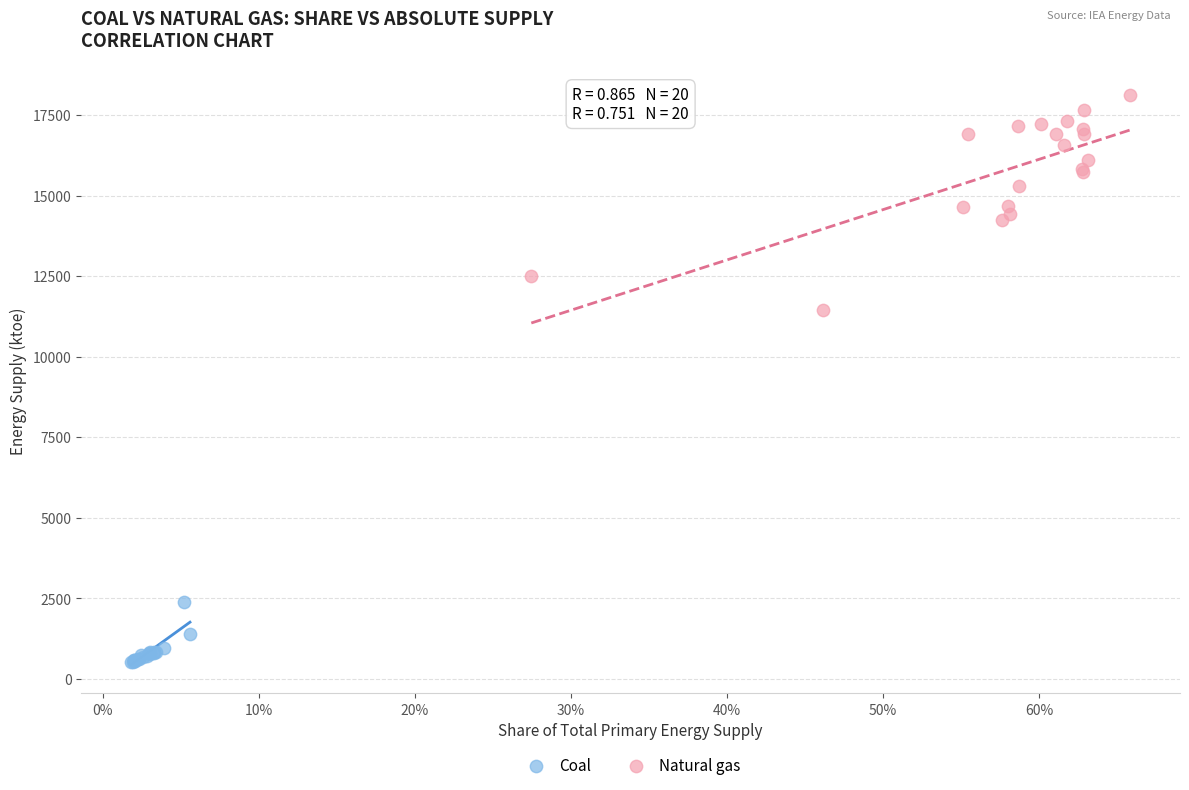

Which series reaches the minimum Y coordinate?

Coal